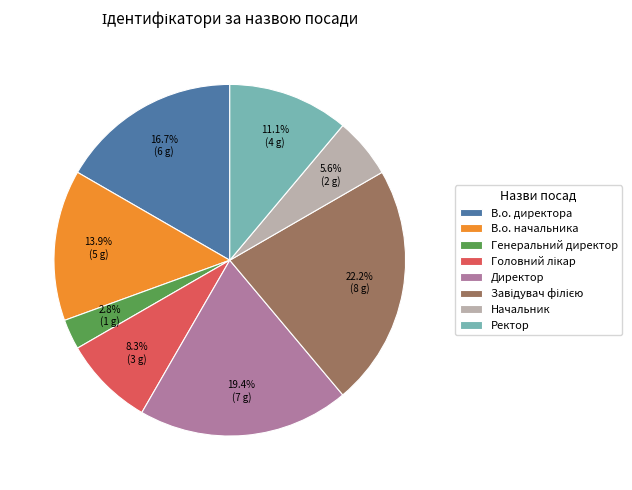

To the nearest percent, what is the combined percentage of В.о. директора and В.о. начальника?

31%